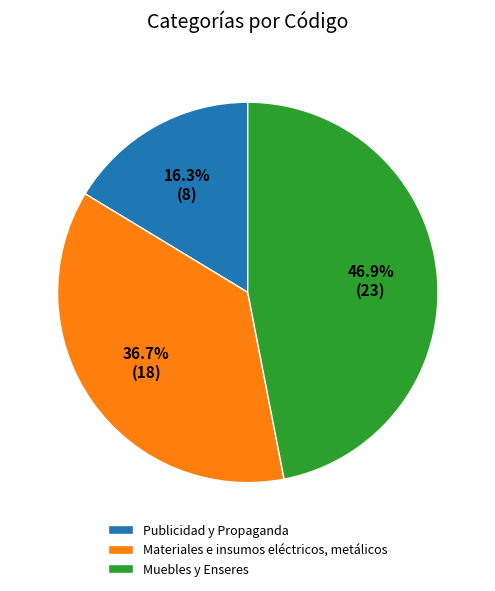

To the nearest percent, what is the difference between the Materiales e insumos eléctricos, metálicos and Muebles y Enseres slice percentages?

10%